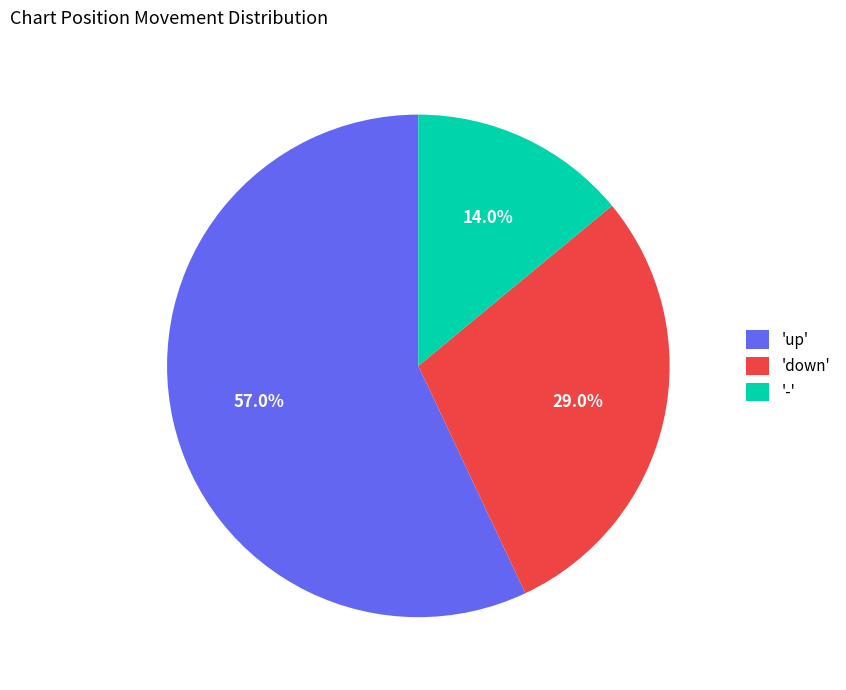

To the nearest percent, what is the difference between the largest and smallest slice percentages?

43%